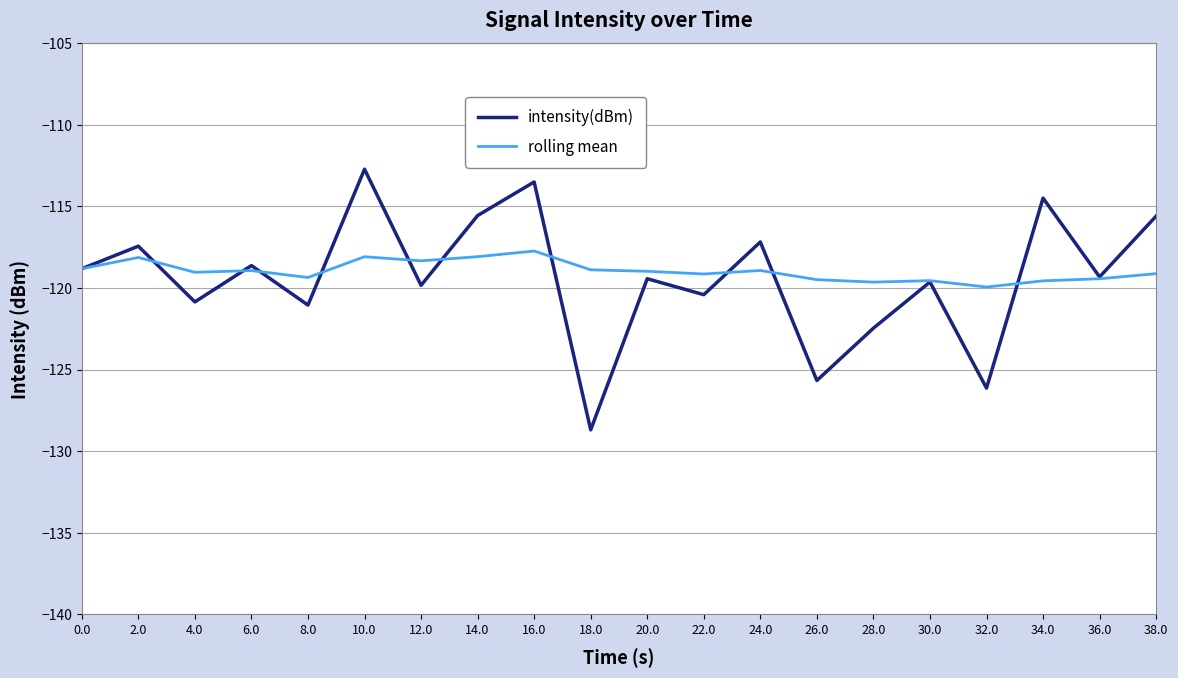

What is the approximate value of intensity(dBm) at 20.0?

-119.4